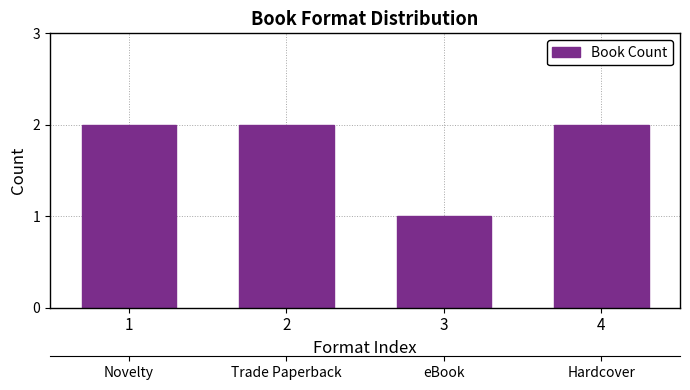

List the labels in order of value, largest first.

1, 2, 4, 3